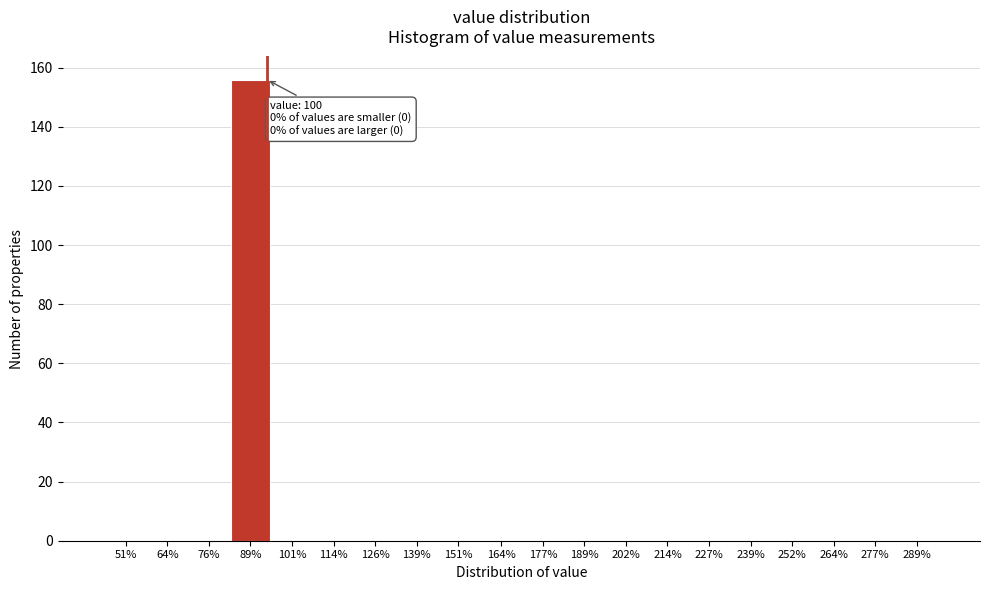

Reading left to right, list all the values displayed in this chart.

51%=0	64%=0	76%=0	89%=156	101%=0	114%=0	126%=0	139%=0	151%=0	164%=0	177%=0	189%=0	202%=0	214%=0	227%=0	239%=0	252%=0	264%=0	277%=0	289%=0